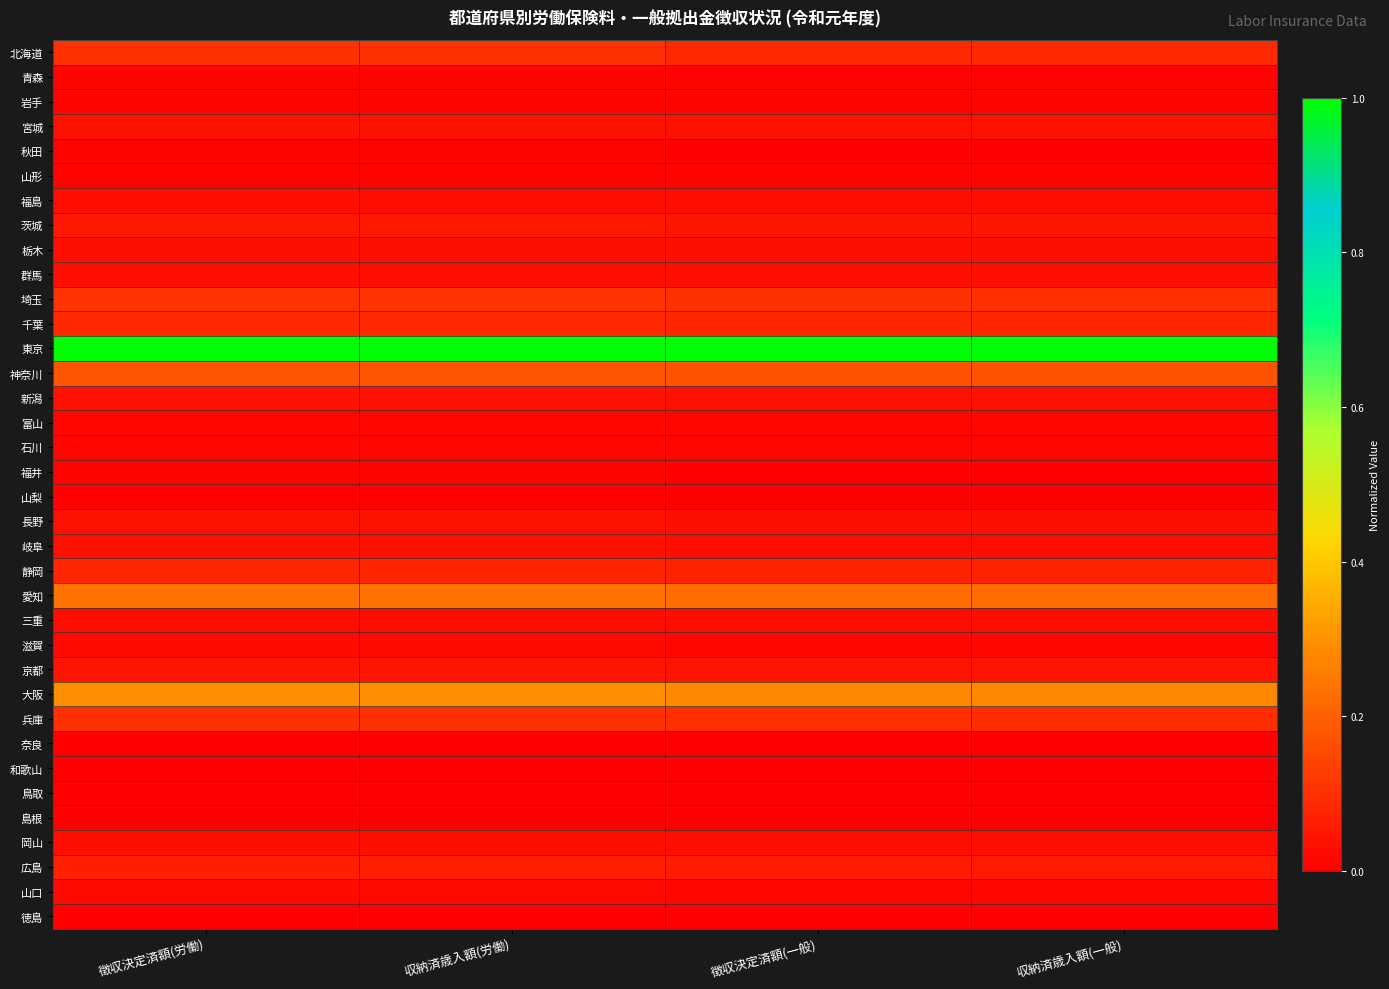

How many distinct data groups are displayed?

36